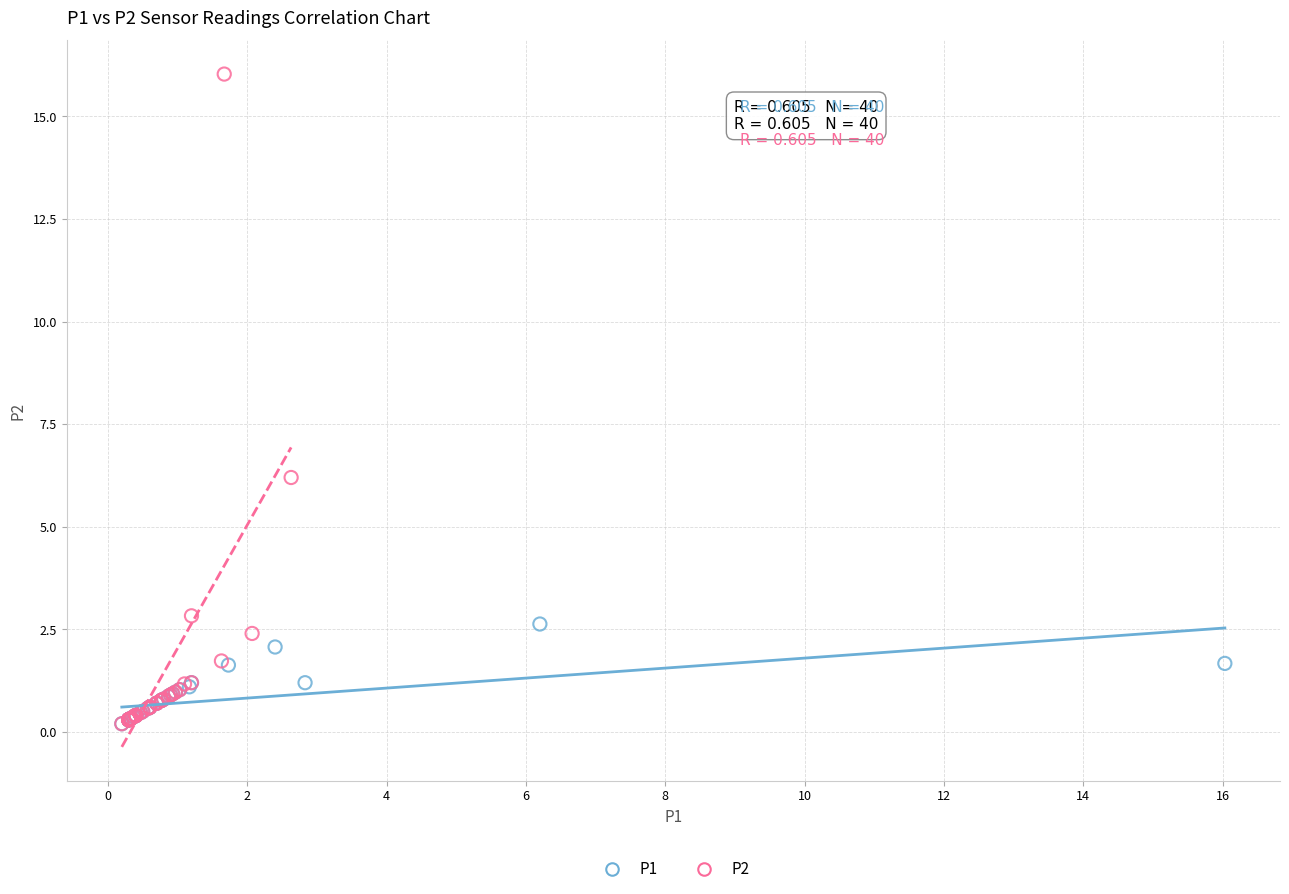

Which series has the widest spread of Y values?

P2